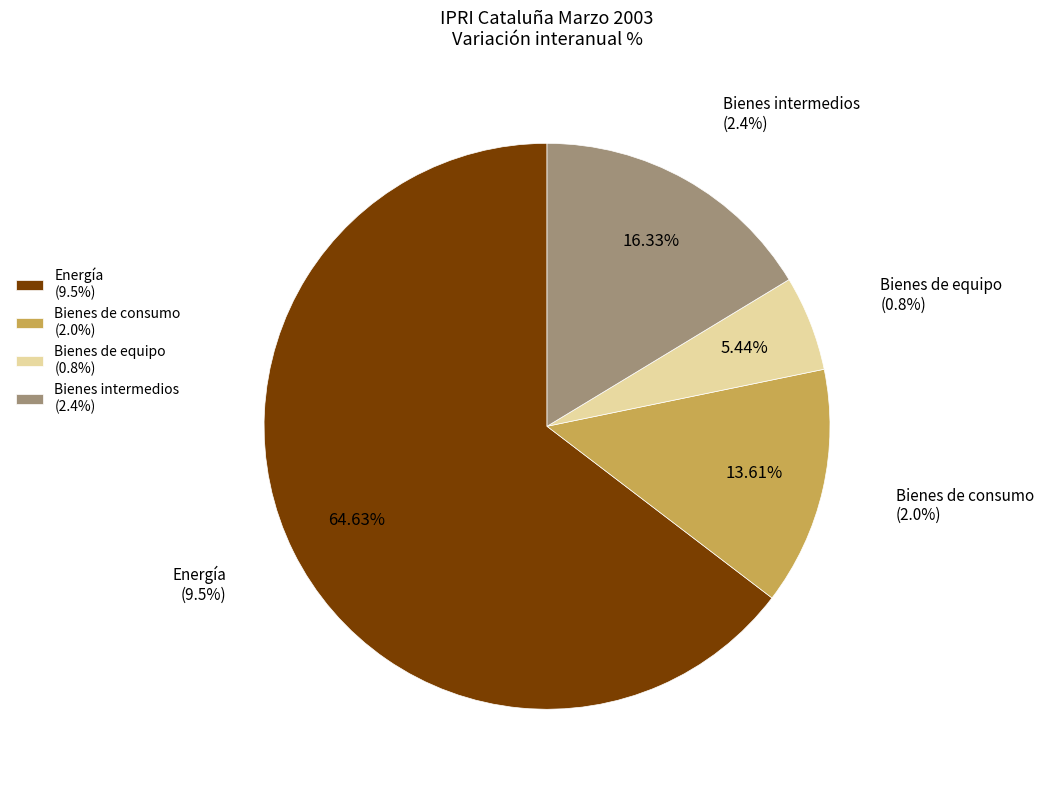

Is it true that Bienes de consumo is 19% of the pie?

False